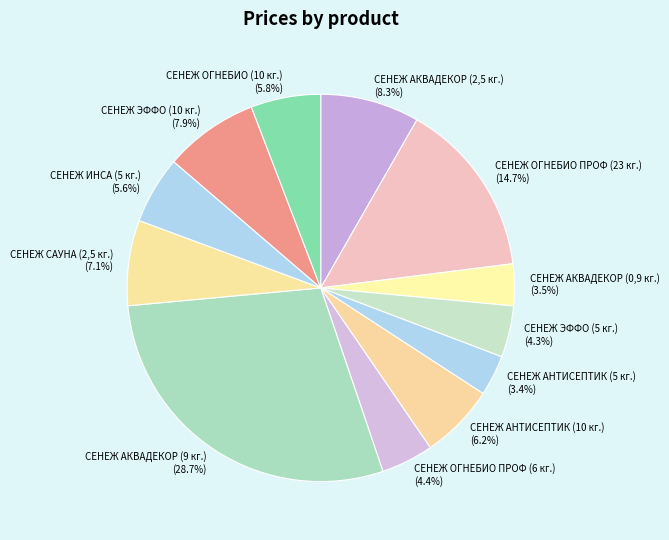

Between СЕНЕЖ ОГНЕБИО ПРОФ (23 кг.) and СЕНЕЖ ИНСА (5 кг.), which is larger?

СЕНЕЖ ОГНЕБИО ПРОФ (23 кг.)